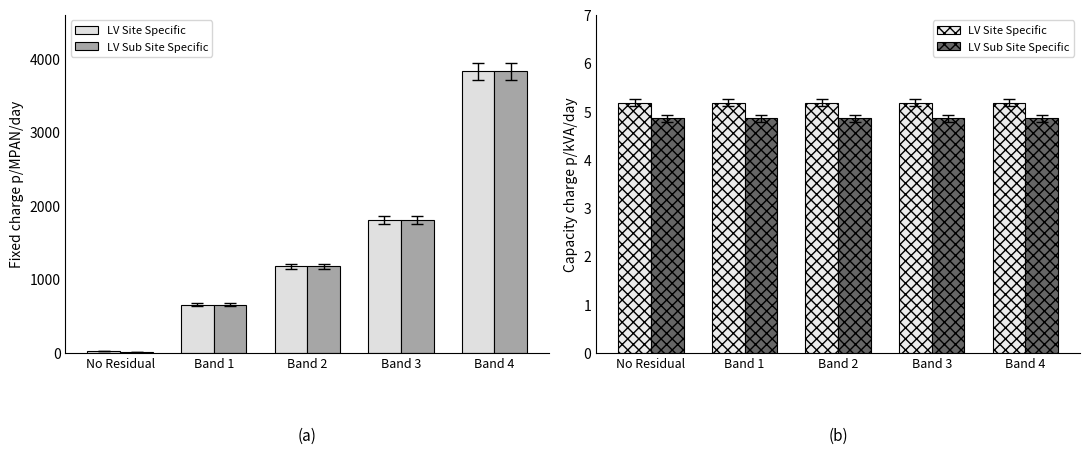

List the series in order of their overall mean, lowest first.

LV Sub Site Specific, LV Site Specific